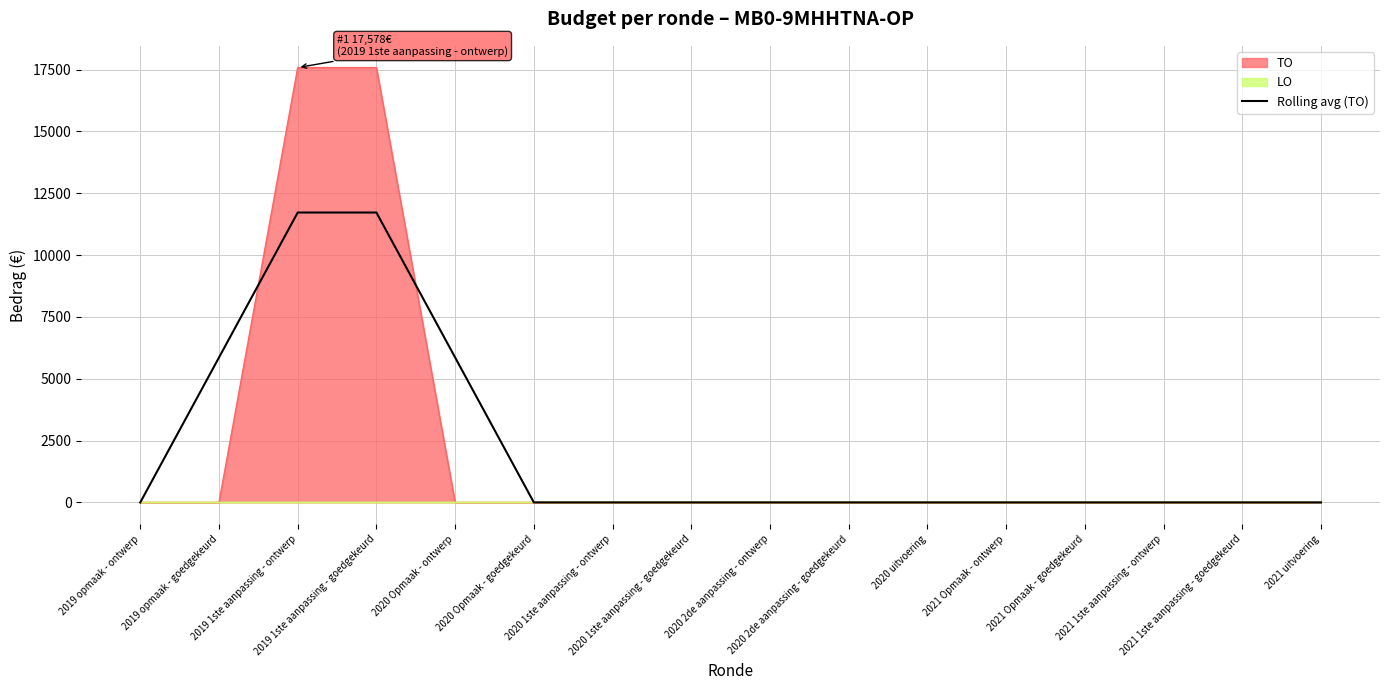

The chart shows a value of -4524.4 at 2021 Opmaak - ontwerp. True or false?

False